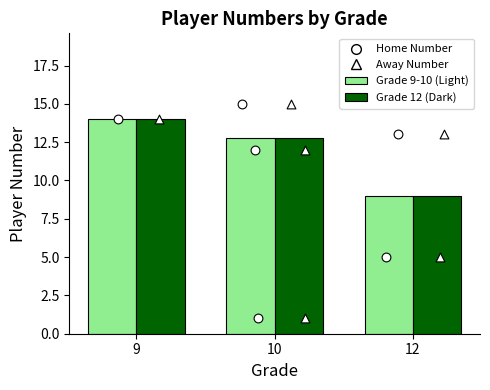

Which series has the largest total across all categories?

Home Number